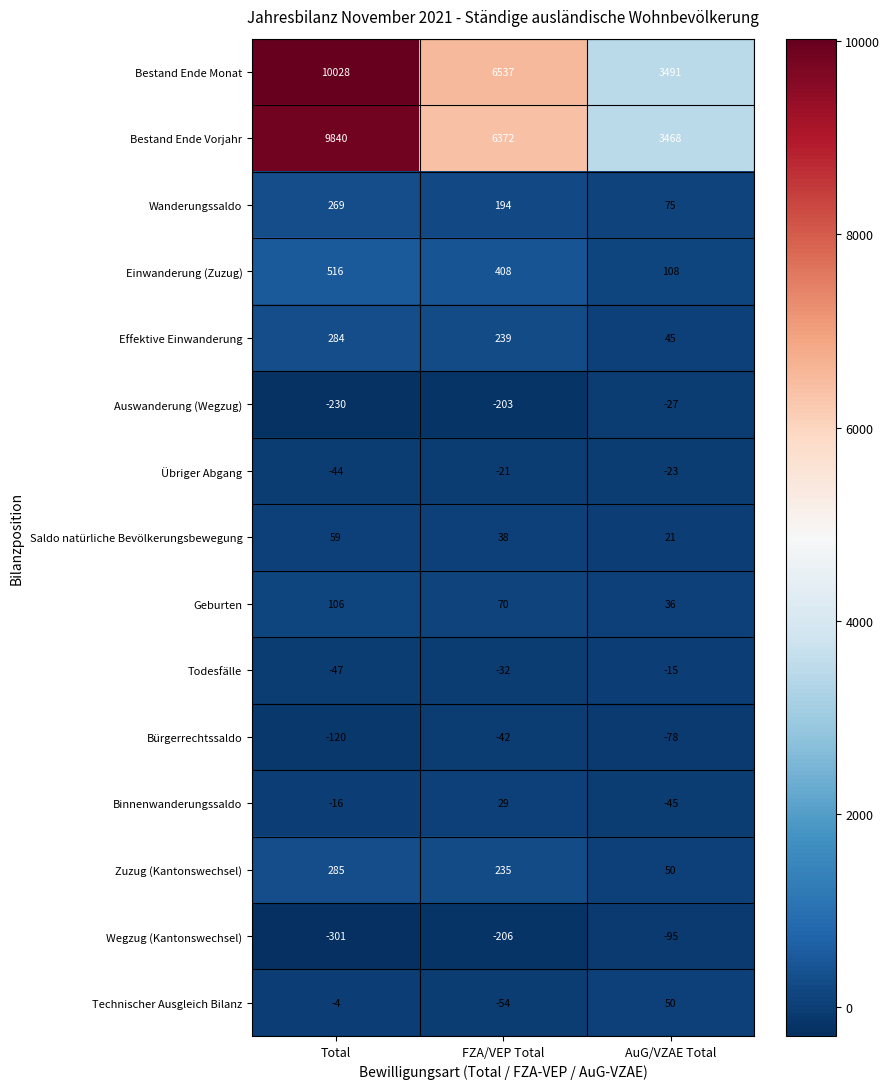

Where is Wegzug (Kantonswechsel) nearest to the value -198?

FZA/VEP Total